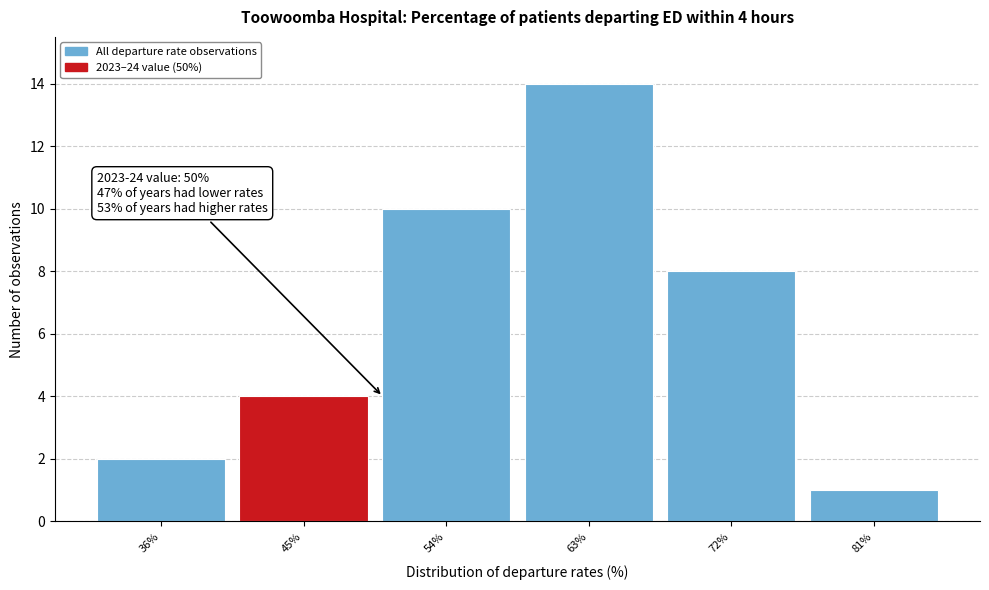

Reading left to right, transcribe all the data shown in this chart.

36%=2	45%=4	54%=10	63%=14	72%=8	81%=1